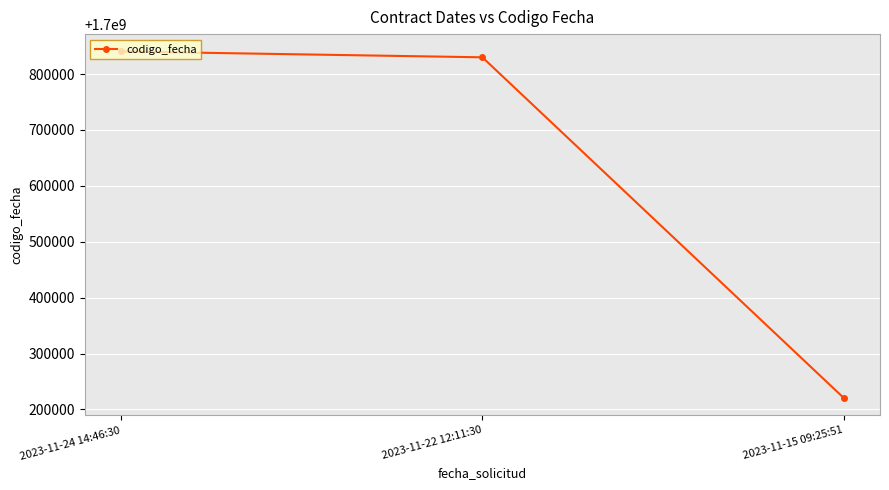

How many lines are shown in the chart?

1